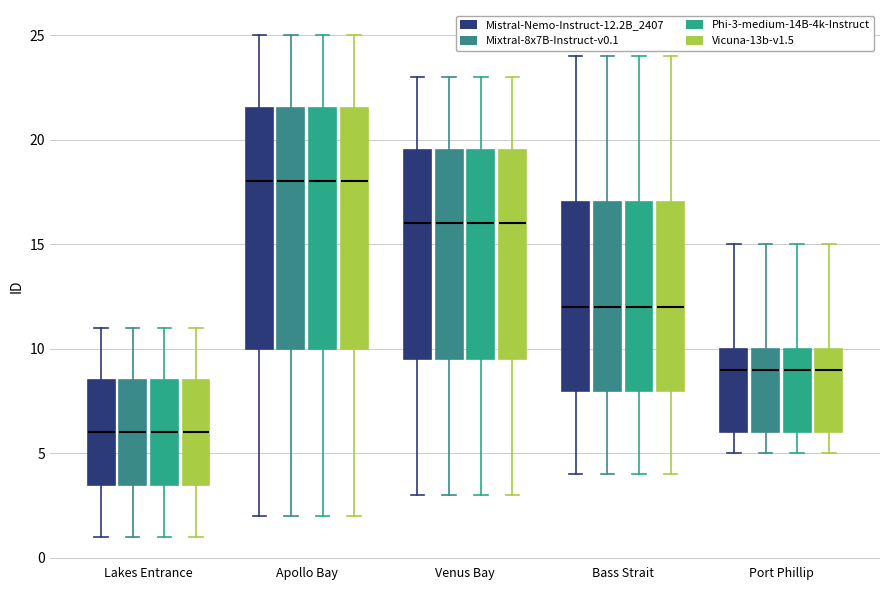

Reading left to right, transcribe this box plot: for each box, give where its median line is, the range the box spans, and where its two whiskers end, as read against the y-axis. The values are not printed on the chart, so give them approximately, as read against the axis.

Lakes Entrance (Mistral-Nemo-Instruct-12.2B_2407): median 6.0, box 3.5 to 8.5, whiskers 1.0 to 11.0
Lakes Entrance (Mixtral-8x7B-Instruct-v0.1): median 6.0, box 3.5 to 8.5, whiskers 1.0 to 11.0
Lakes Entrance (Phi-3-medium-14B-4k-Instruct): median 6.0, box 3.5 to 8.5, whiskers 1.0 to 11.0
Lakes Entrance (Vicuna-13b-v1.5): median 6.0, box 3.5 to 8.5, whiskers 1.0 to 11.0
Apollo Bay (Mistral-Nemo-Instruct-12.2B_2407): median 18.0, box 10.0 to 21.5, whiskers 2.0 to 25.0
Apollo Bay (Mixtral-8x7B-Instruct-v0.1): median 18.0, box 10.0 to 21.5, whiskers 2.0 to 25.0
Apollo Bay (Phi-3-medium-14B-4k-Instruct): median 18.0, box 10.0 to 21.5, whiskers 2.0 to 25.0
Apollo Bay (Vicuna-13b-v1.5): median 18.0, box 10.0 to 21.5, whiskers 2.0 to 25.0
Venus Bay (Mistral-Nemo-Instruct-12.2B_2407): median 16.0, box 9.5 to 19.5, whiskers 3.0 to 23.0
Venus Bay (Mixtral-8x7B-Instruct-v0.1): median 16.0, box 9.5 to 19.5, whiskers 3.0 to 23.0
Venus Bay (Phi-3-medium-14B-4k-Instruct): median 16.0, box 9.5 to 19.5, whiskers 3.0 to 23.0
Venus Bay (Vicuna-13b-v1.5): median 16.0, box 9.5 to 19.5, whiskers 3.0 to 23.0
Bass Strait (Mistral-Nemo-Instruct-12.2B_2407): median 12.0, box 8.0 to 17.0, whiskers 4.0 to 24.0
Bass Strait (Mixtral-8x7B-Instruct-v0.1): median 12.0, box 8.0 to 17.0, whiskers 4.0 to 24.0
Bass Strait (Phi-3-medium-14B-4k-Instruct): median 12.0, box 8.0 to 17.0, whiskers 4.0 to 24.0
Bass Strait (Vicuna-13b-v1.5): median 12.0, box 8.0 to 17.0, whiskers 4.0 to 24.0
Port Phillip (Mistral-Nemo-Instruct-12.2B_2407): median 9.0, box 6.0 to 10.0, whiskers 5.0 to 15.0
Port Phillip (Mixtral-8x7B-Instruct-v0.1): median 9.0, box 6.0 to 10.0, whiskers 5.0 to 15.0
Port Phillip (Phi-3-medium-14B-4k-Instruct): median 9.0, box 6.0 to 10.0, whiskers 5.0 to 15.0
Port Phillip (Vicuna-13b-v1.5): median 9.0, box 6.0 to 10.0, whiskers 5.0 to 15.0